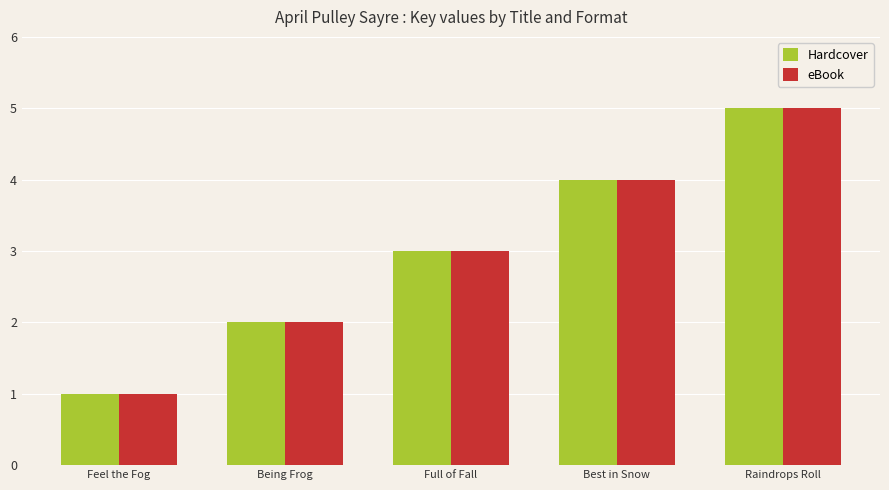

What is the value of the Hardcover bar at the 2nd from the left?

2